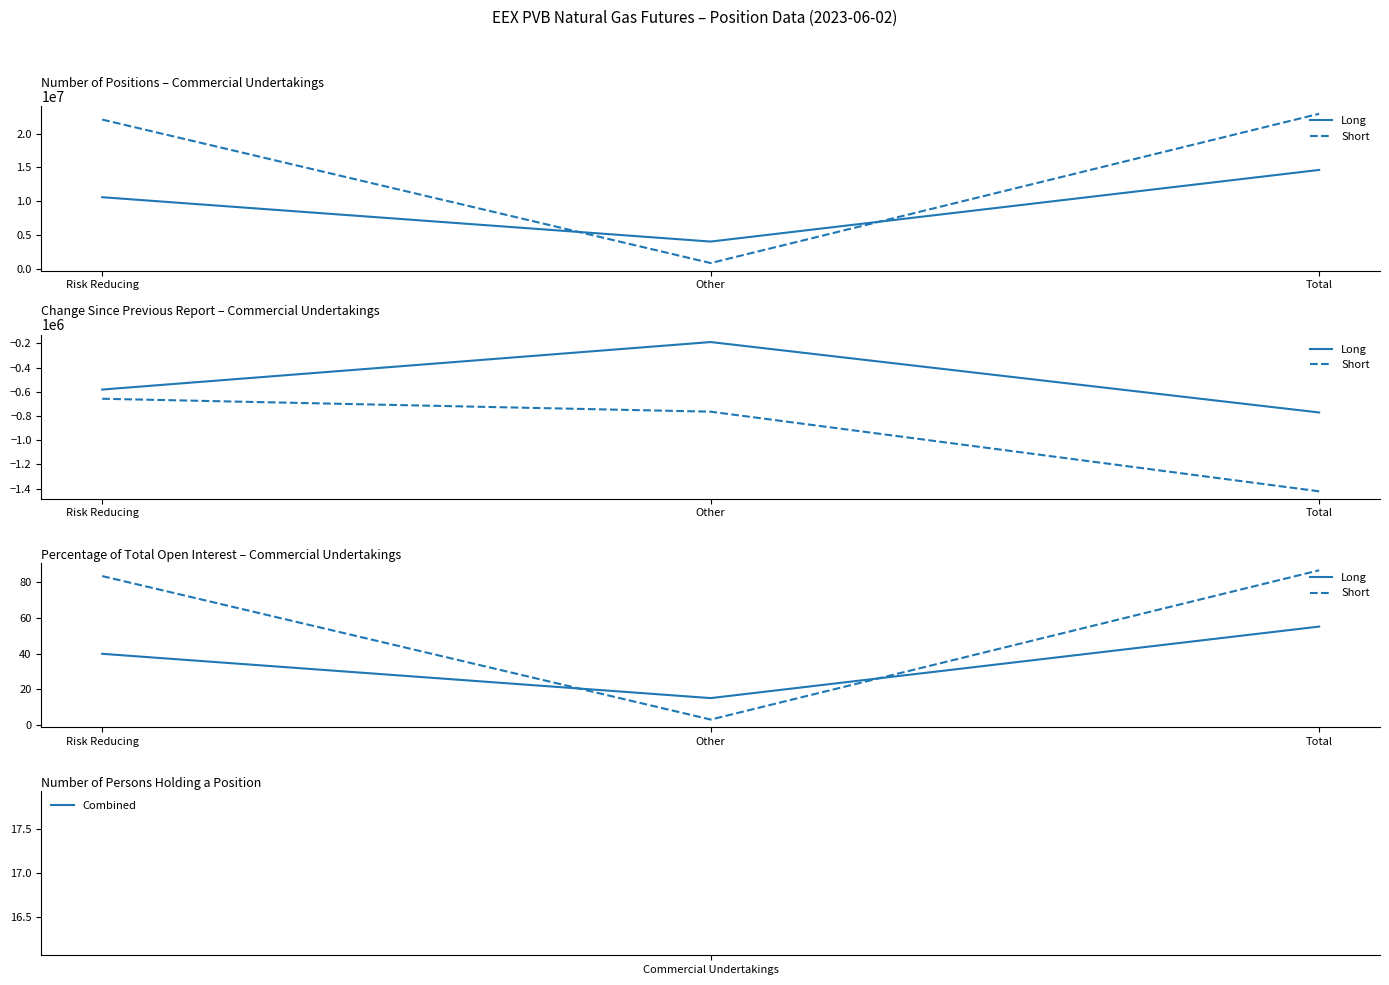

What are all the series names shown in the legend?

Long, Short